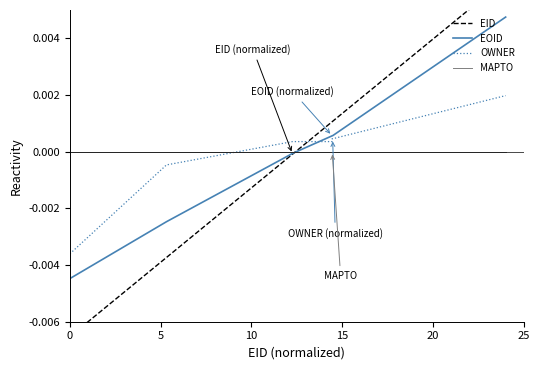

Which series has the largest total across all categories?

MAPTO